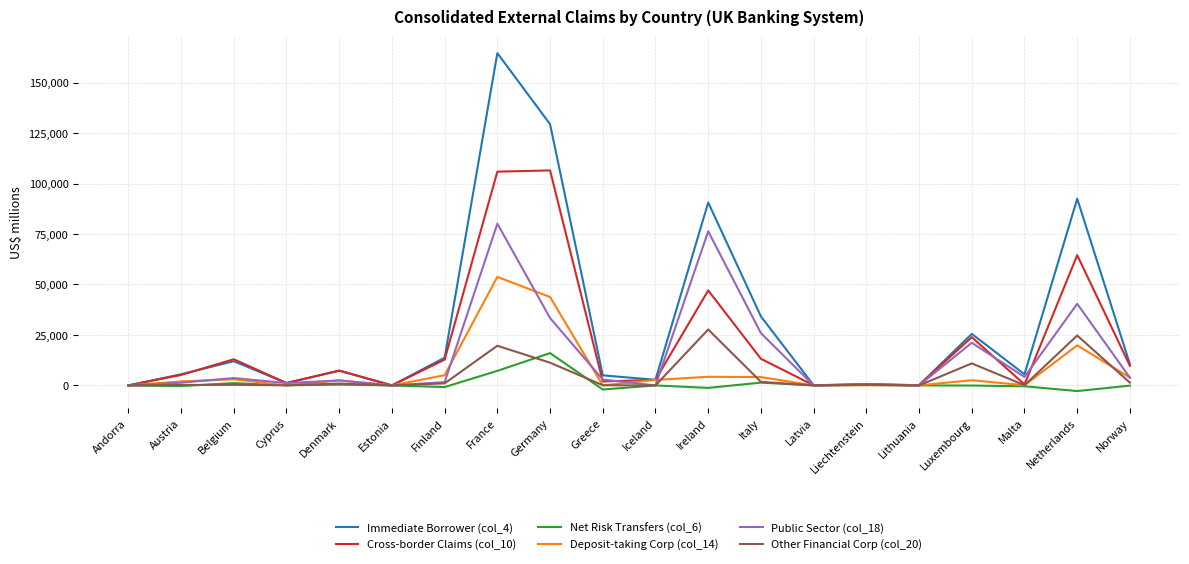

How many categories are shown in the chart?

20